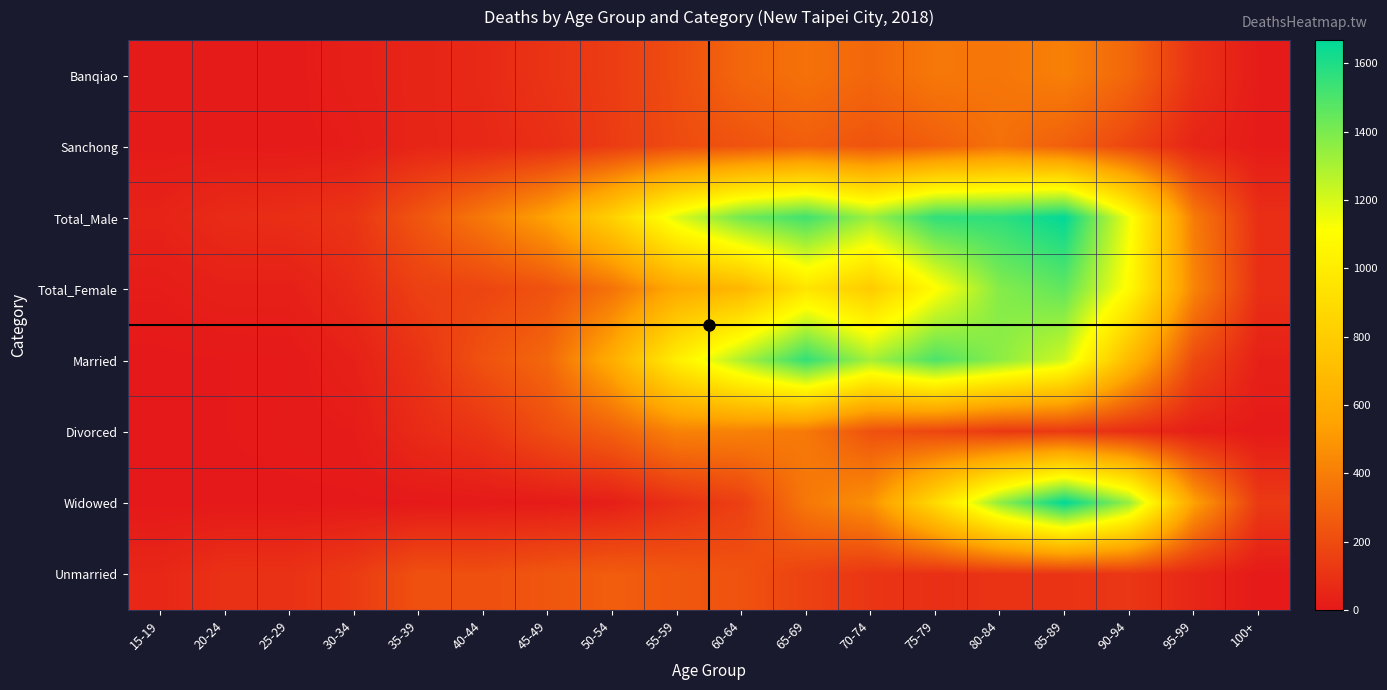

Which series has the largest total across all categories?

Total_Male